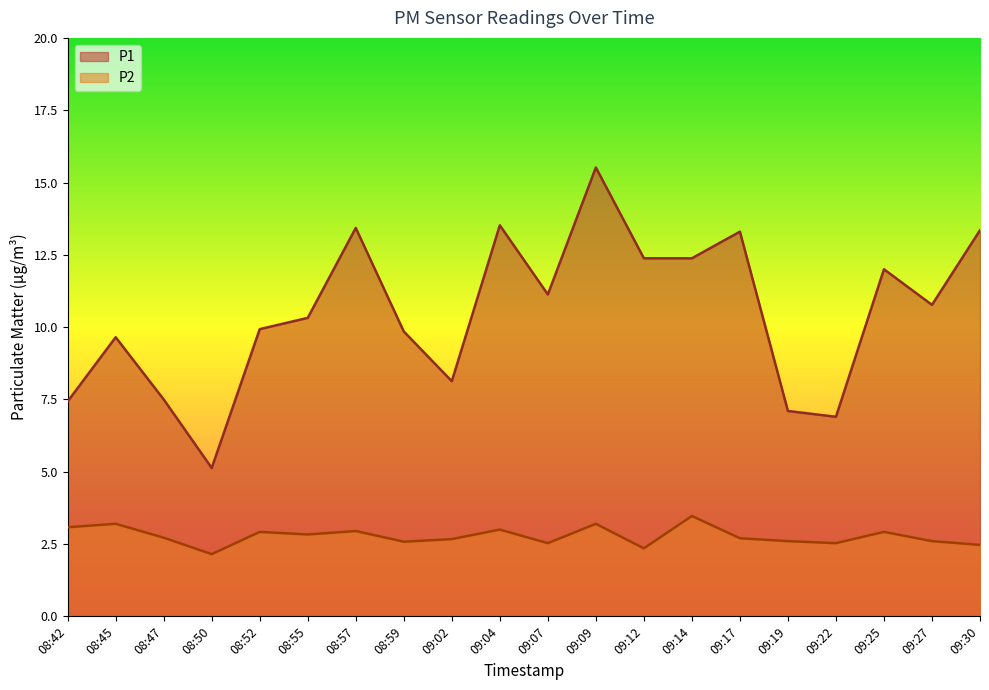

Which series has the widest spread of values?

P1